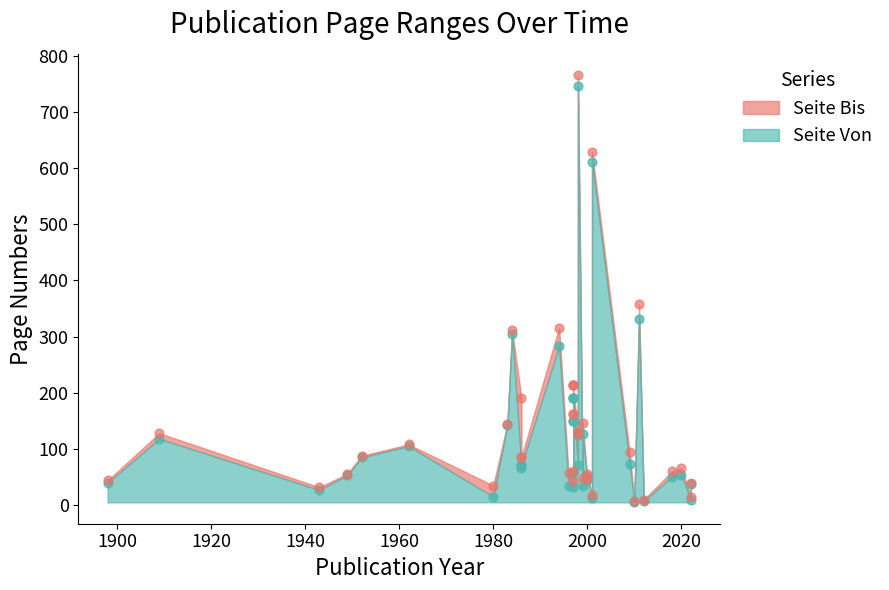

Which series has the largest total across all categories?

Seite Bis